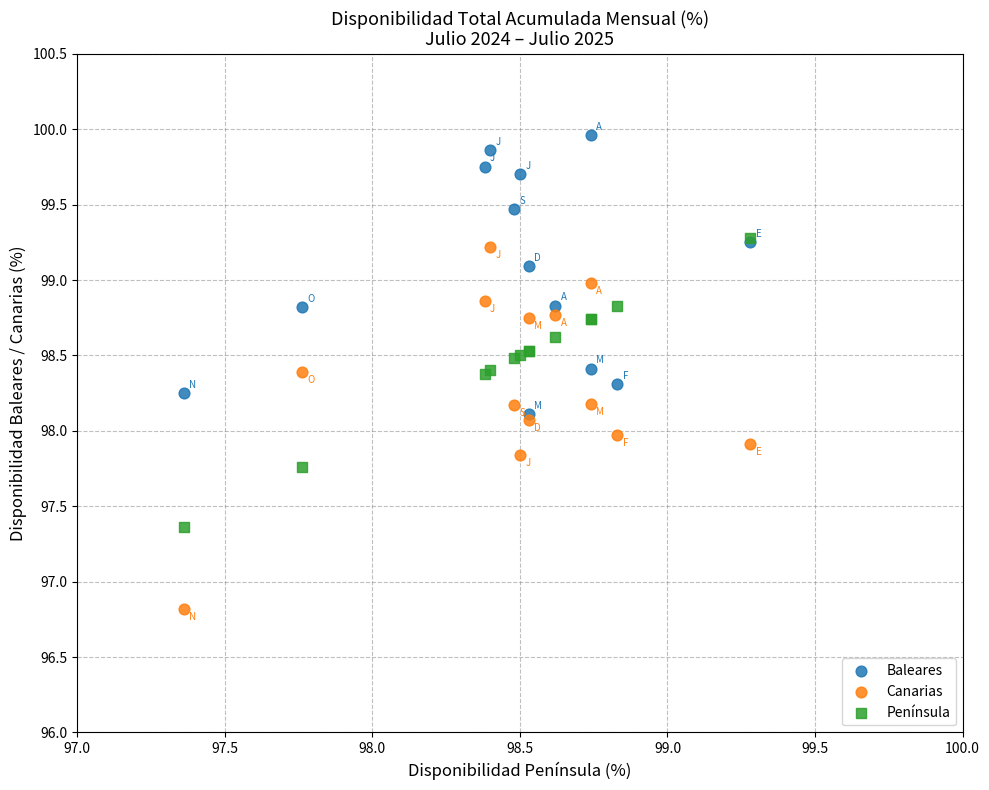

Which series reaches the maximum Y coordinate?

Baleares